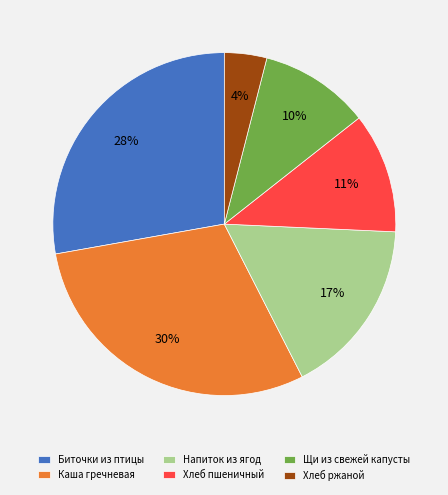

Is it true that Каша гречневая is 44% of the pie?

False